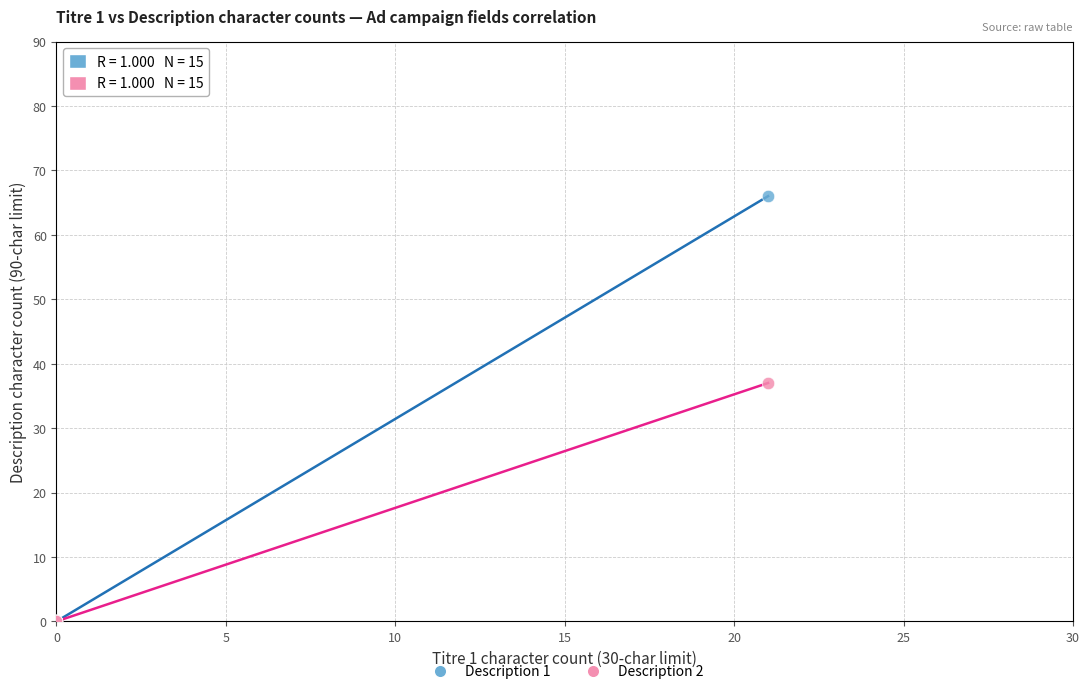

Across all series, what Y value is closest to 33?

37